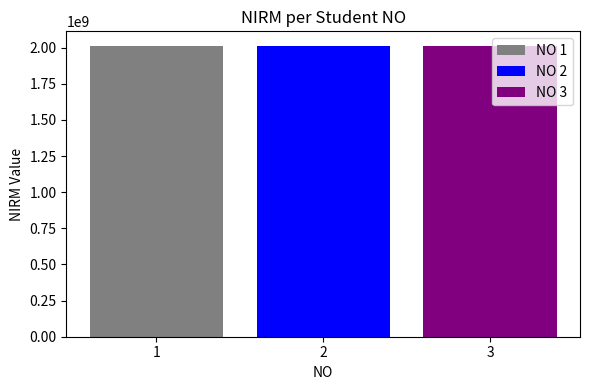

The value of NO 3 at 2 is 3313590745. True or false?

False